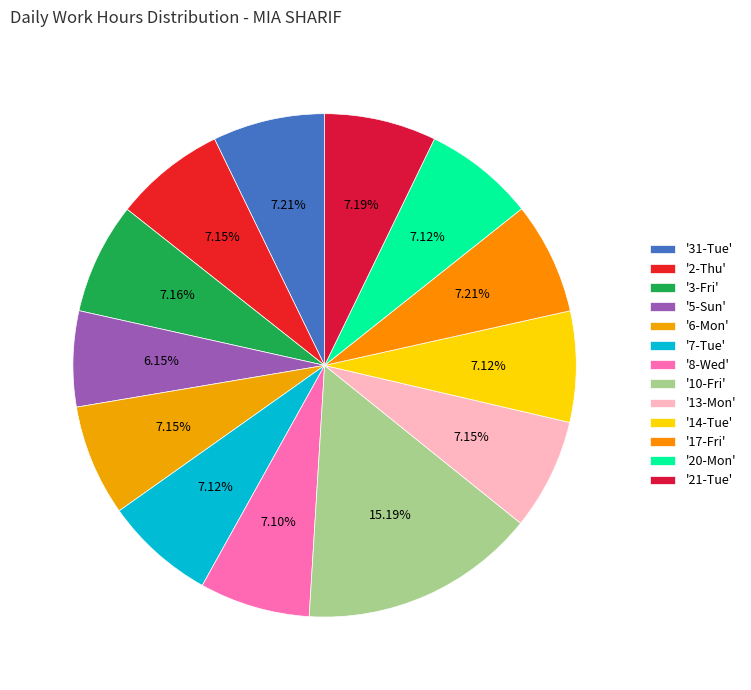

How many segments does this pie chart have?

13